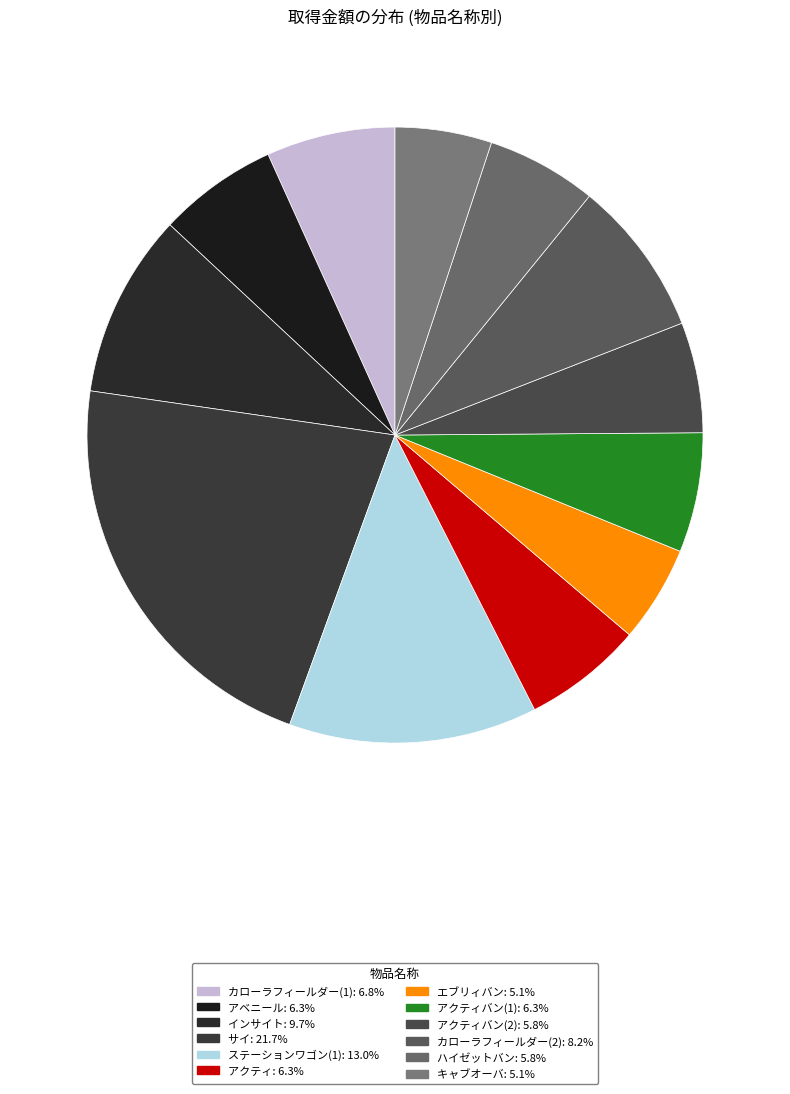

How many segments does this pie chart have?

12